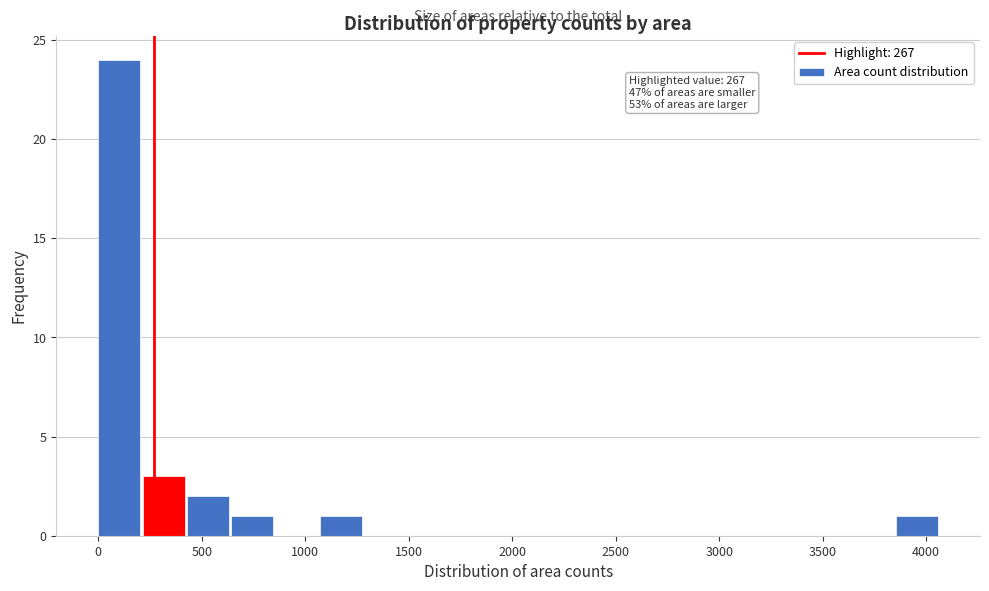

Which range on the x-axis has the tallest bar?

0 to 200